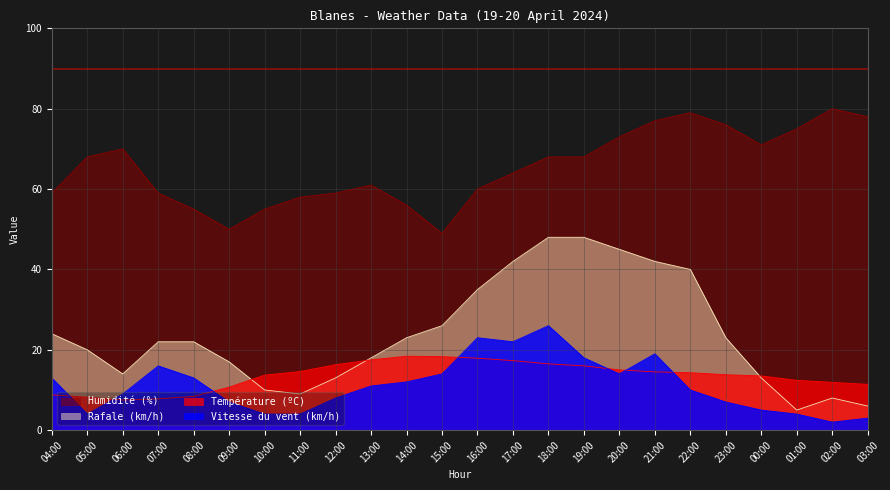

How many distinct data groups are displayed?

4